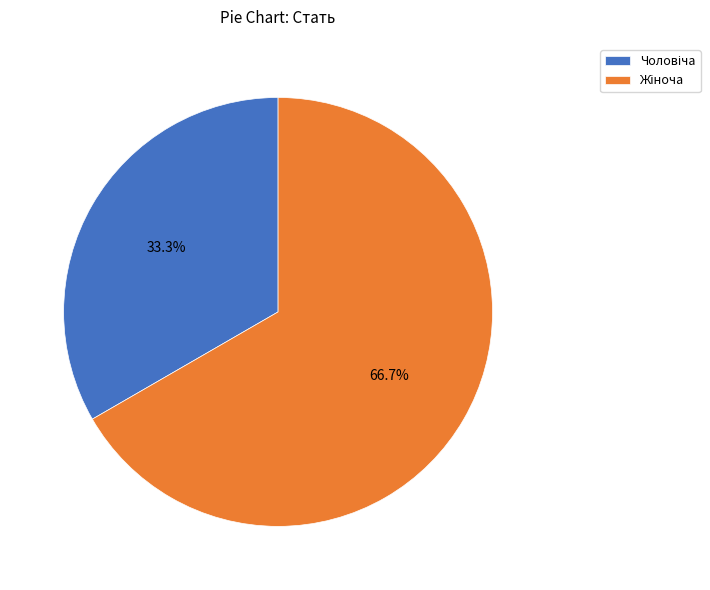

Does any single category account for the majority?

Yes